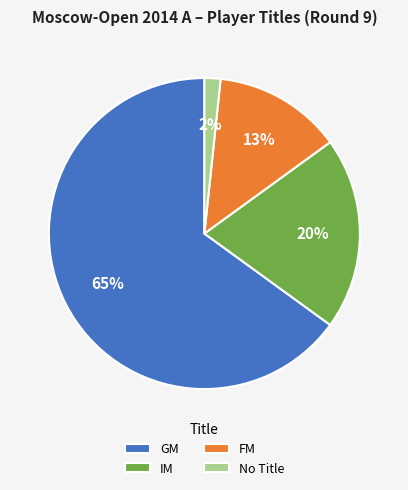

What percentage is the IM slice, to the nearest percent?

20%